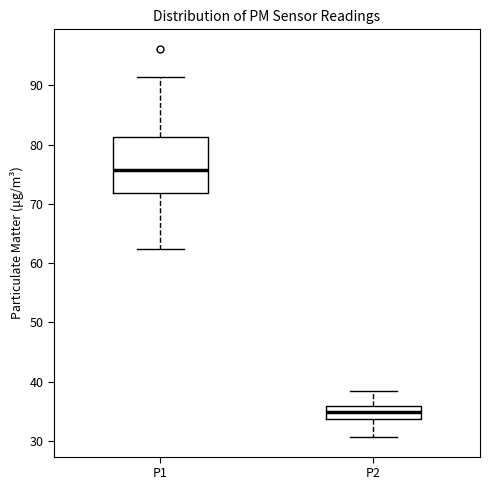

Reading left to right, transcribe this box plot: for each box, give where its median line is, the range the box spans, and where its two whiskers end, as read against the y-axis. The values are not printed on the chart, so give them approximately, as read against the axis.

P1: median 76, box 72 to 81, whiskers 62 to 91
P2: median 35, box 34 to 36, whiskers 31 to 38